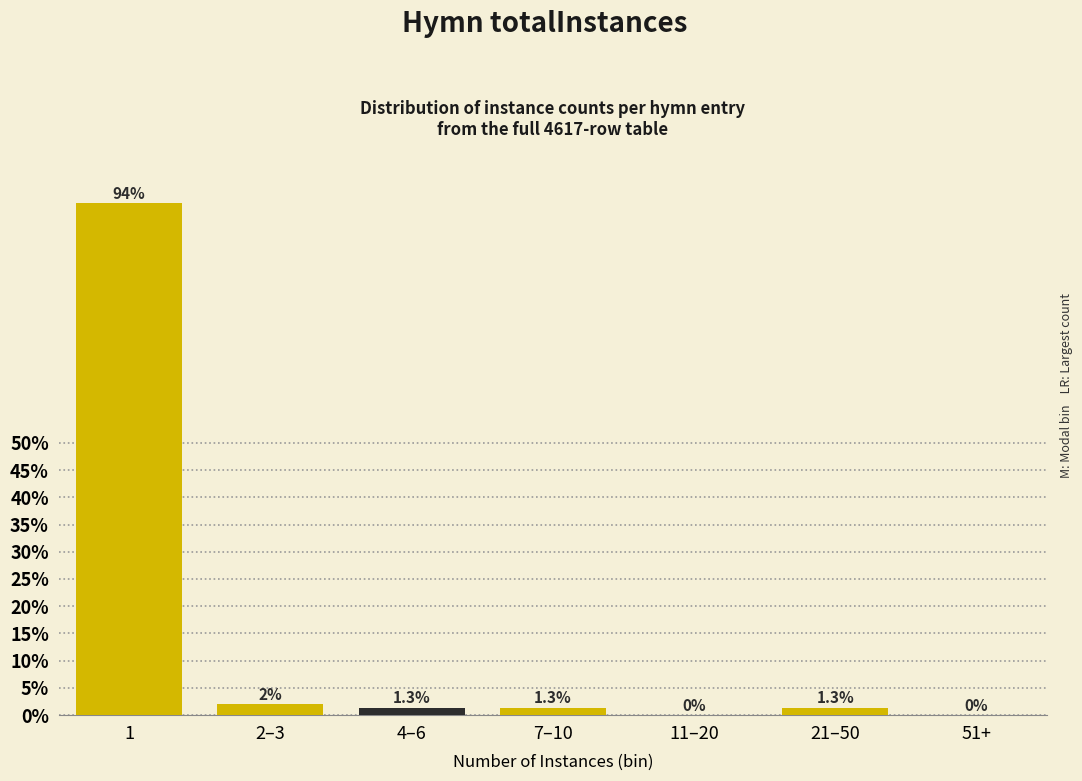

Reading left to right, extract all data points from this chart.

1=94.0	2–3=2.0	4–6=1.3	7–10=1.3	11–20=0.0	21–50=1.3	51+=0.0